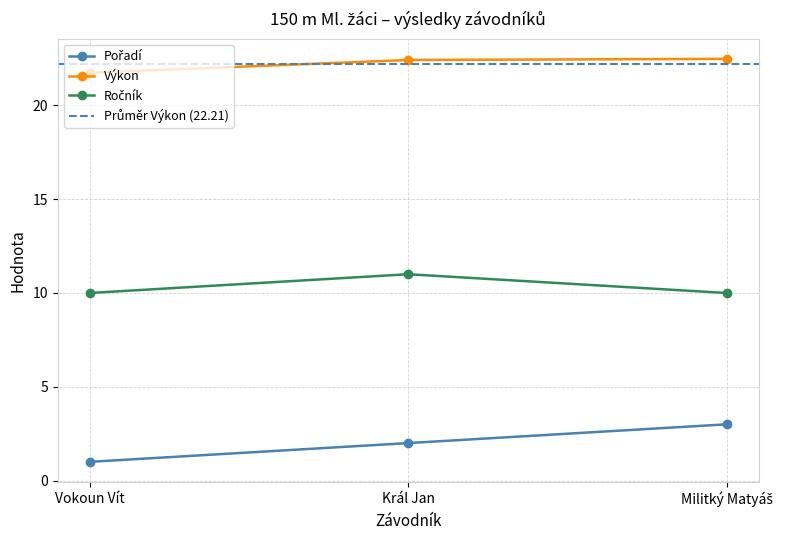

What is the spread (max minus min) of values at Král Jan?

20.4